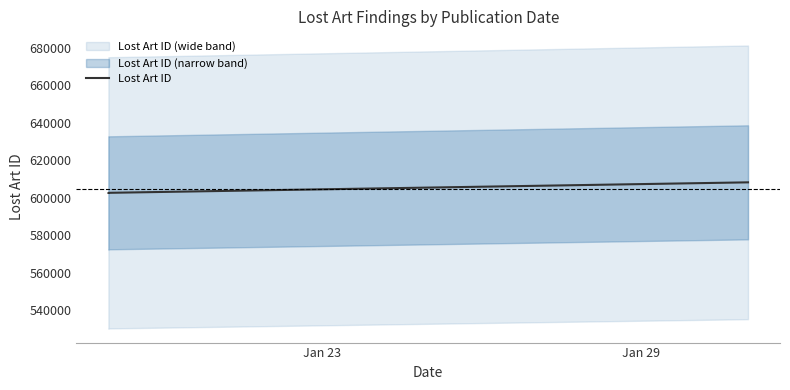

The value at 2 is 989204. True or false?

False